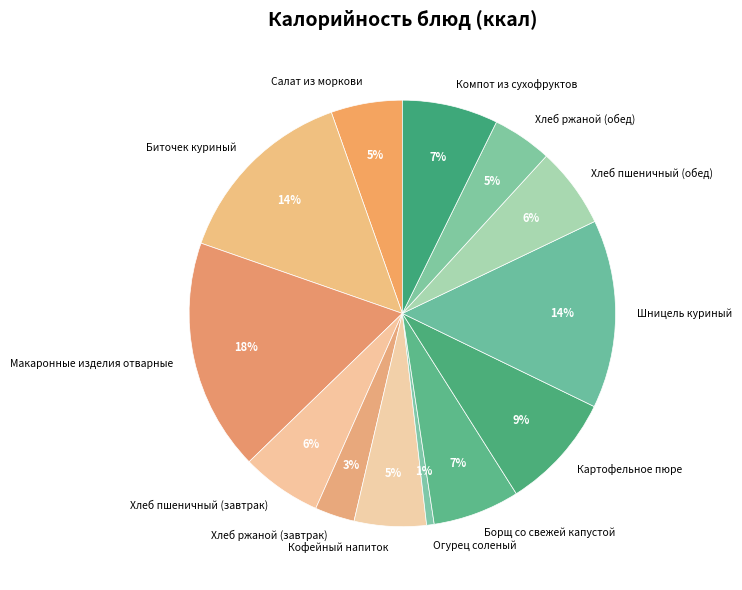

Which has a higher value, Биточек куриный or Кофейный напиток?

Биточек куриный